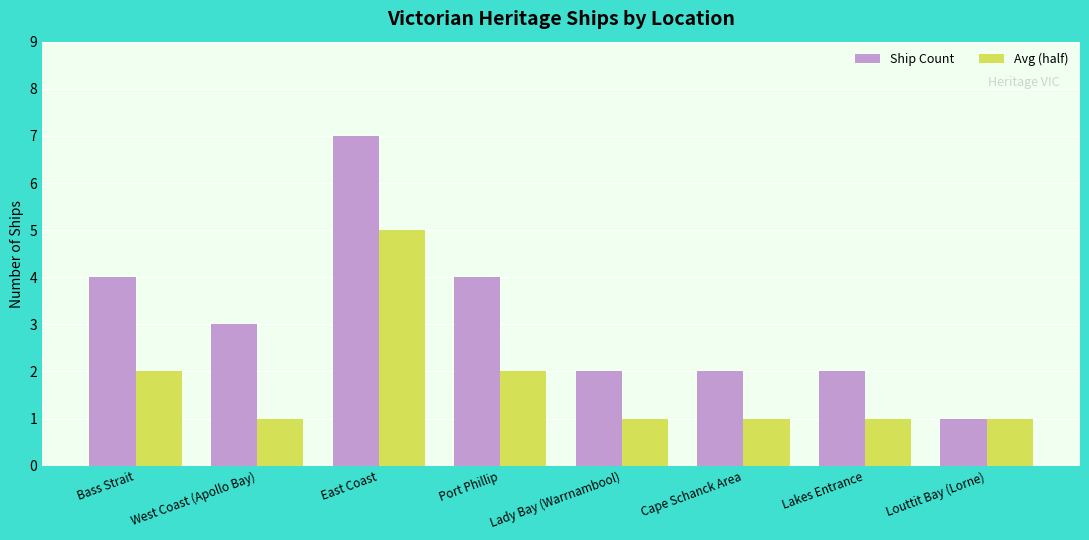

Does the chart contain any negative values?

No